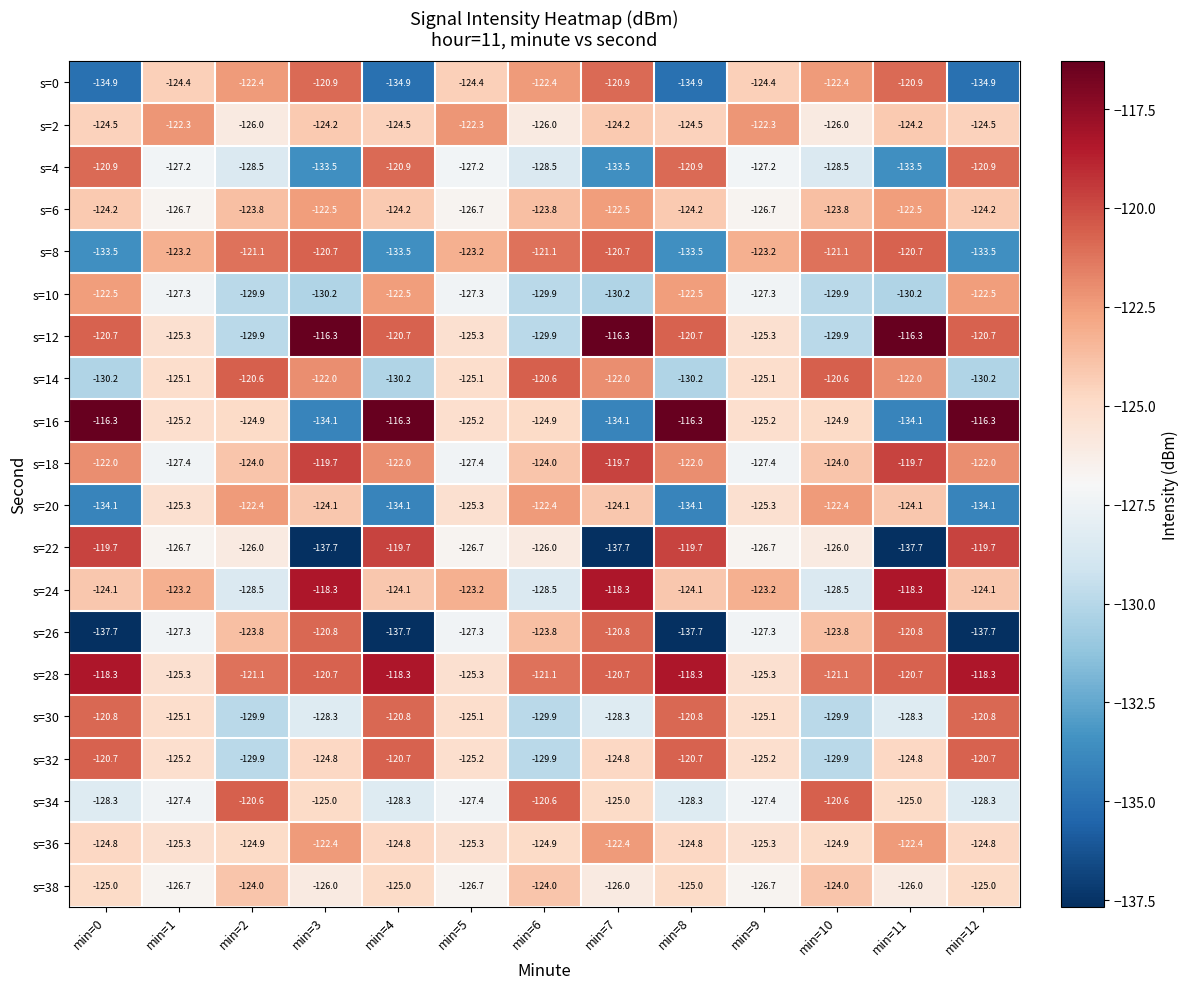

What is the highest value of the s=26 series?

-120.8